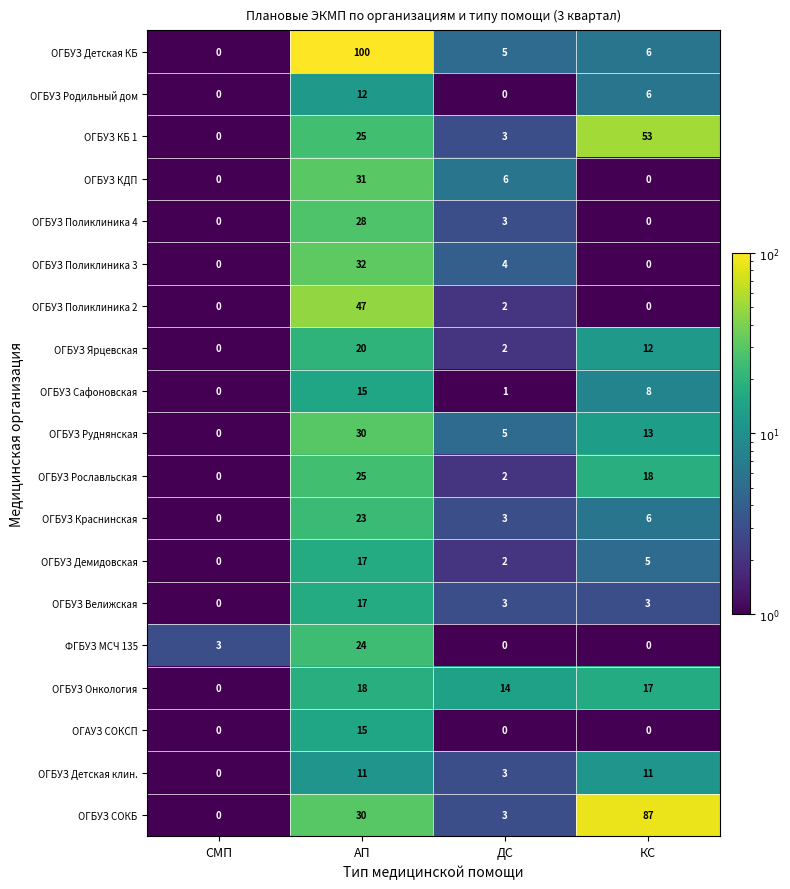

How many categories are shown in the chart?

4